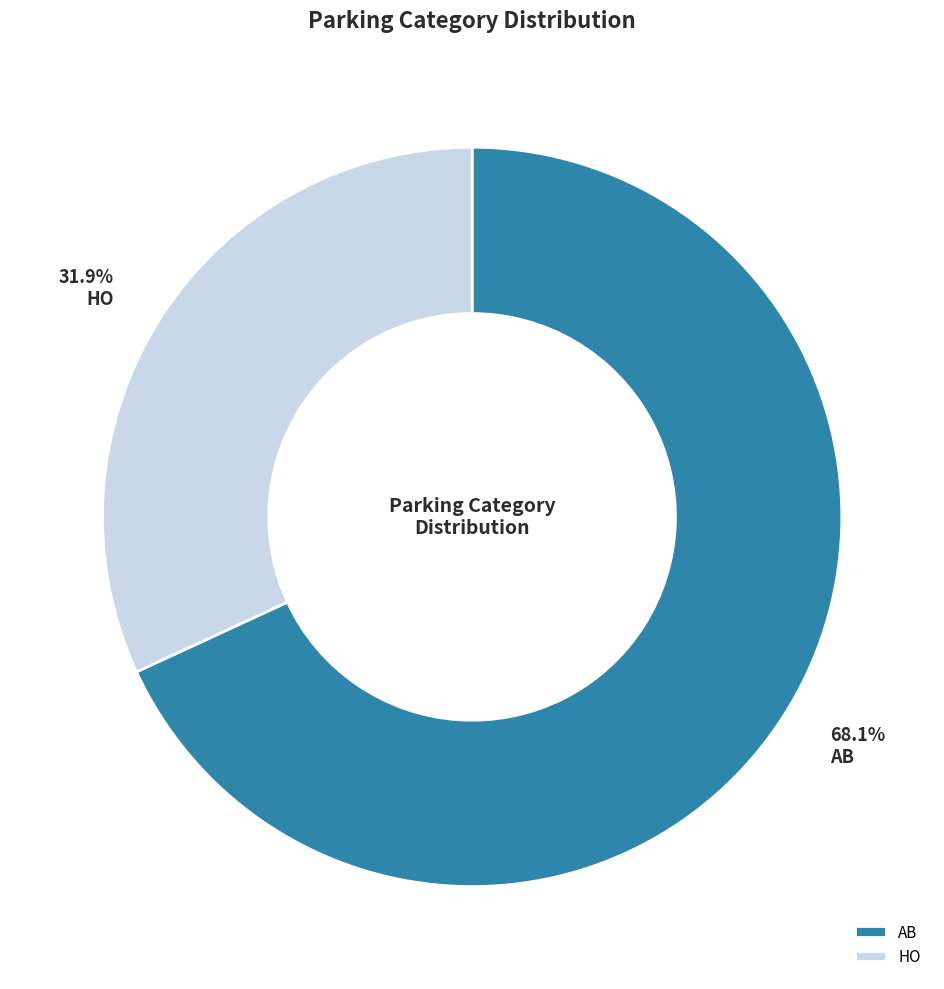

What percentage is the AB slice, to the nearest percent?

68%